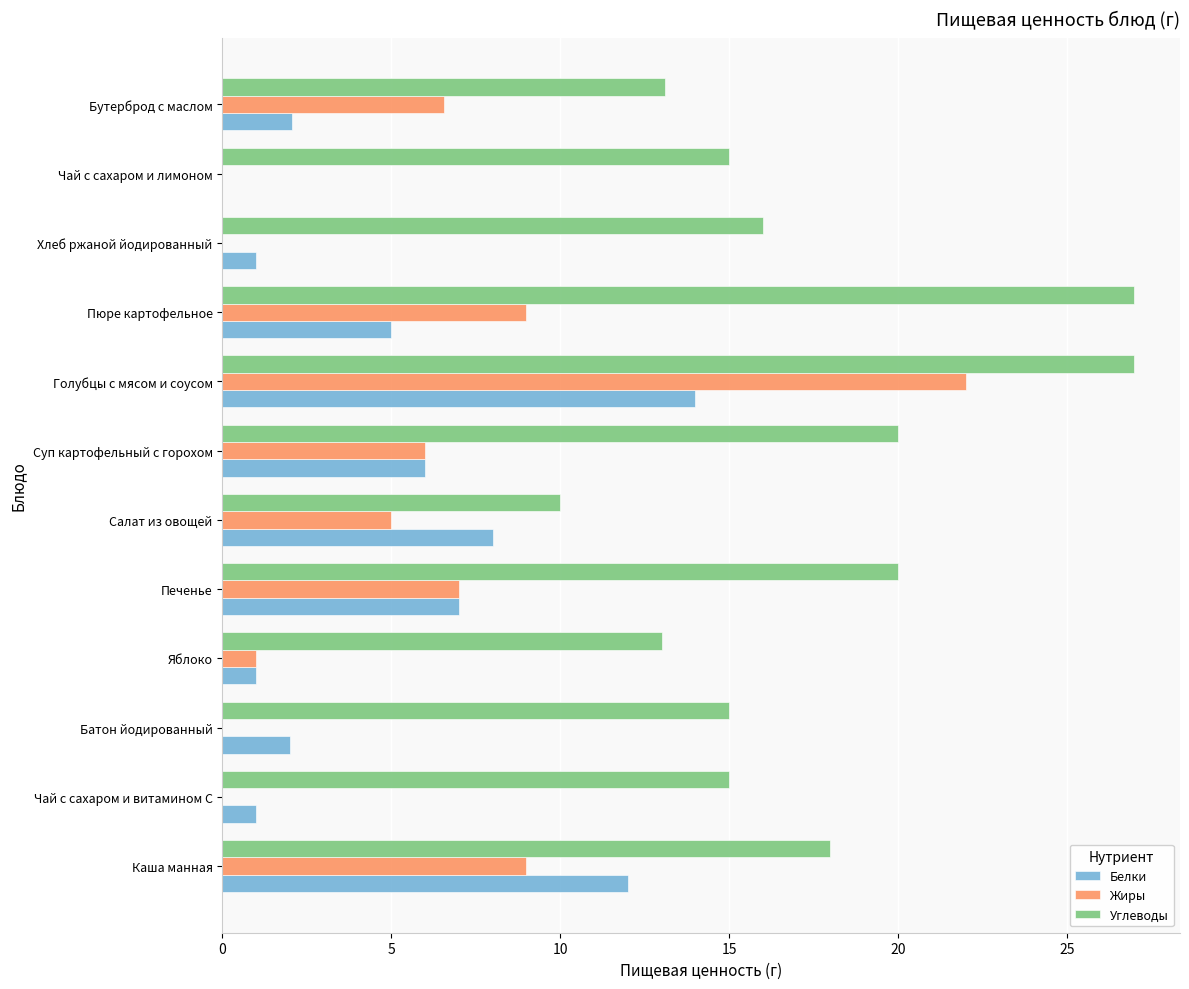

What is the maximum value shown in the chart?

27.0